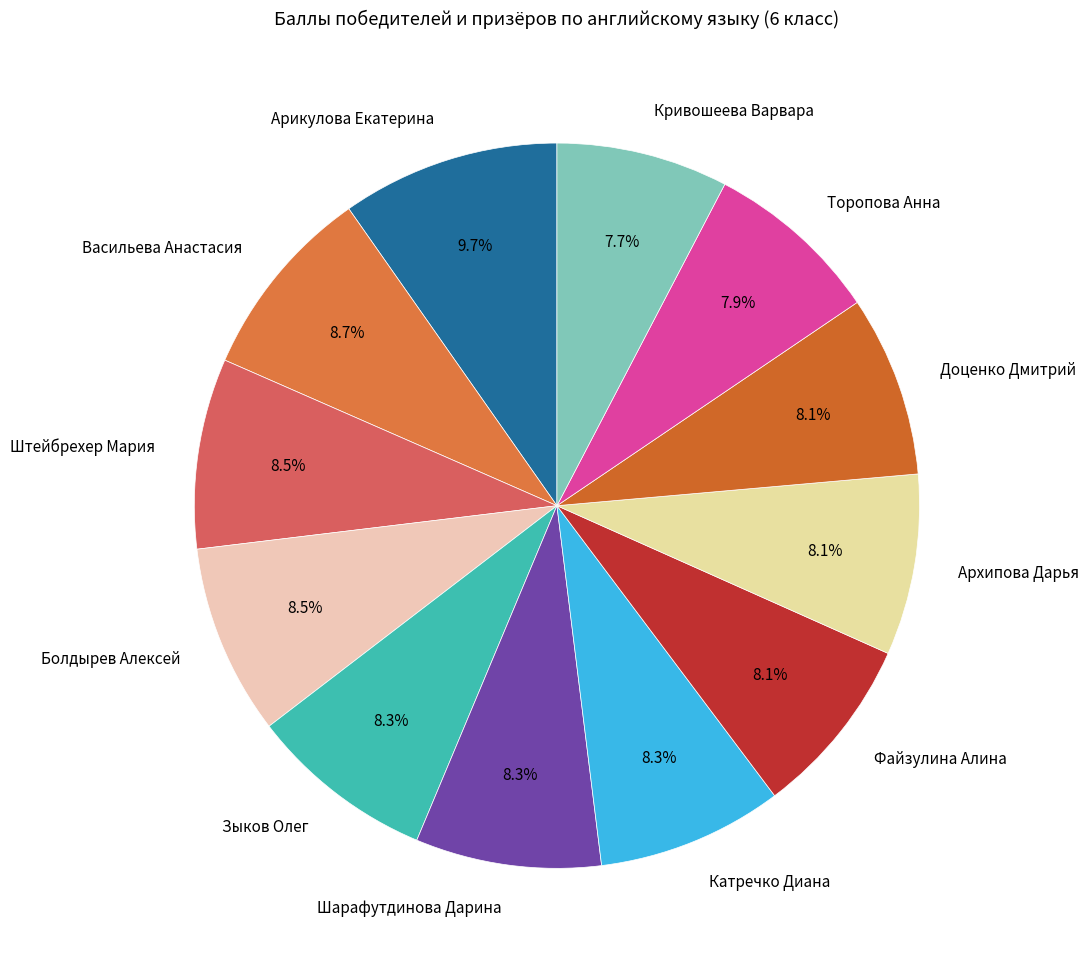

Does Зыков Олег account for over 50% of the chart?

No